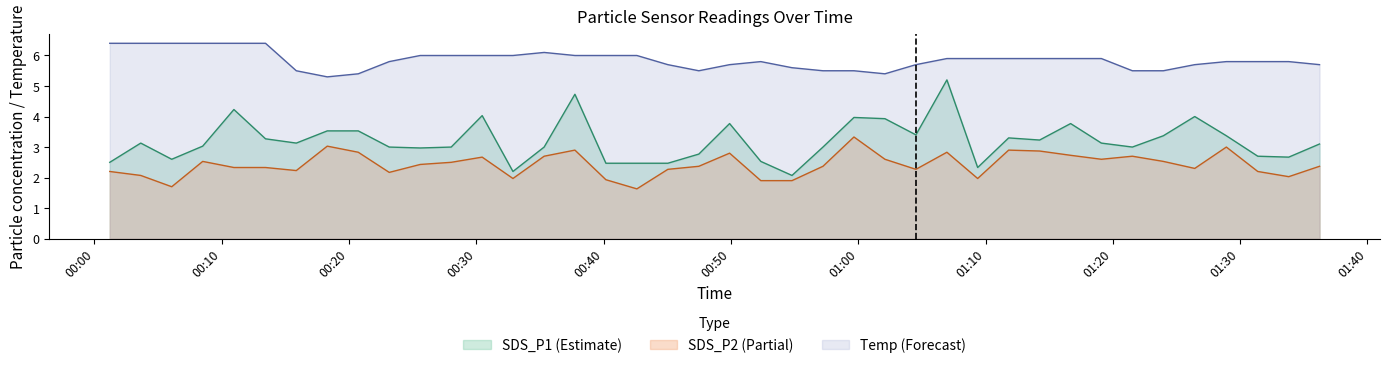

Rank the categories by Temp value from lowest to highest.

2023/12/17 00:18:18, 2023/12/17 00:20:44, 2023/12/17 01:02:06, 2023/12/17 00:15:52, 2023/12/17 00:47:29, 2023/12/17 00:57:14, 2023/12/17 00:59:40, 2023/12/17 01:21:32, 2023/12/17 01:23:58, 2023/12/17 00:54:48, 2023/12/17 00:45:03, 2023/12/17 00:49:54, 2023/12/17 01:04:32, 2023/12/17 01:26:26, 2023/12/17 01:36:14, 2023/12/17 00:23:10, 2023/12/17 00:52:21, 2023/12/17 01:28:55, 2023/12/17 01:31:23, 2023/12/17 01:33:49, 2023/12/17 01:06:58, 2023/12/17 01:09:23, 2023/12/17 01:11:49, 2023/12/17 01:14:15, 2023/12/17 01:16:41, 2023/12/17 01:19:06, 2023/12/17 00:25:36, 2023/12/17 00:28:02, 2023/12/17 00:30:28, 2023/12/17 00:32:53, 2023/12/17 00:37:45, 2023/12/17 00:40:11, 2023/12/17 00:42:37, 2023/12/17 00:35:20, 2023/12/17 00:01:13, 2023/12/17 00:03:39, 2023/12/17 00:06:05, 2023/12/17 00:08:31, 2023/12/17 00:10:58, 2023/12/17 00:13:27